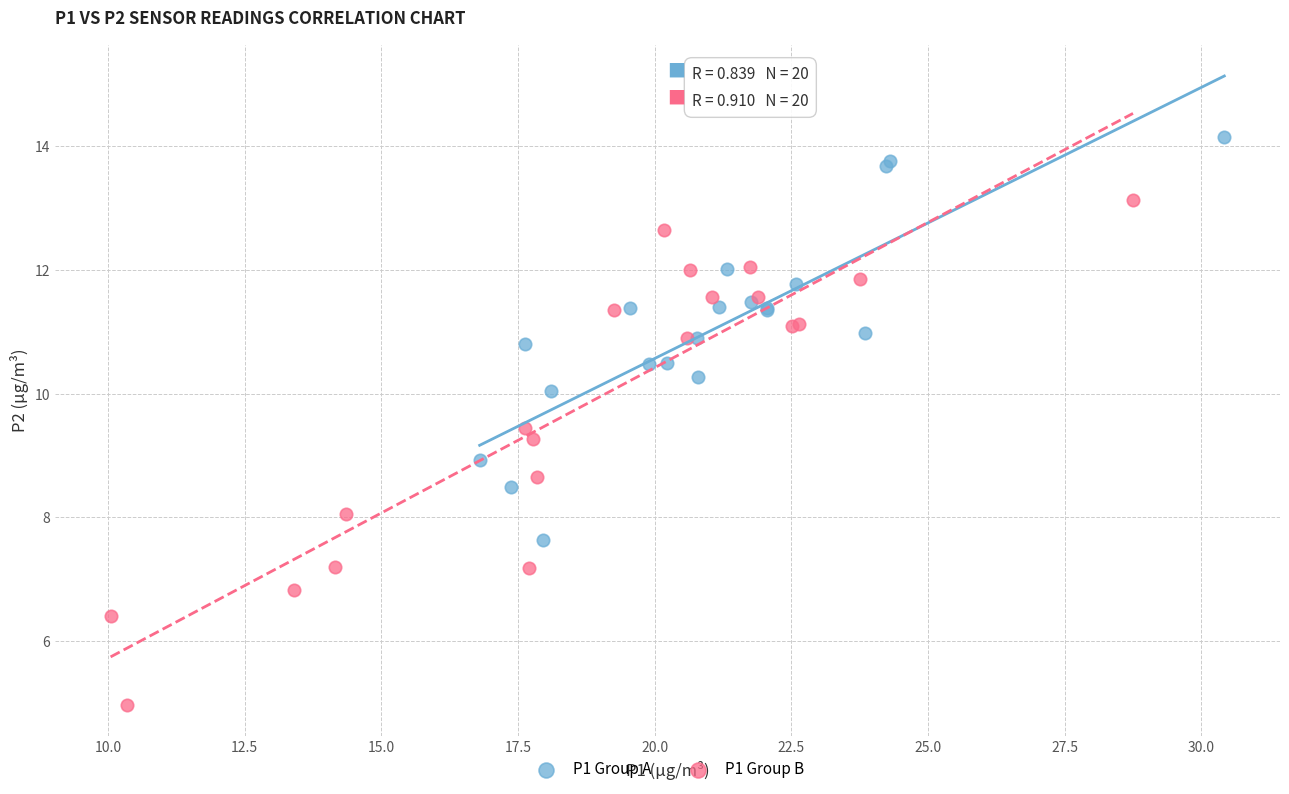

Which series contains the lowest Y value?

P1 Group B